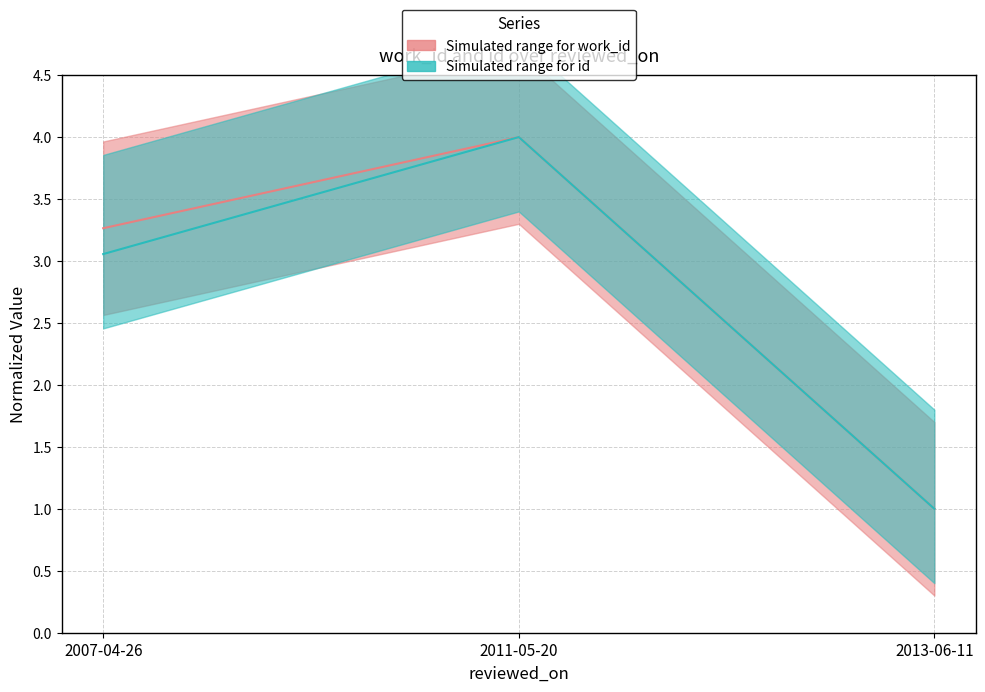

The id median series shows 1.5 at 2013-06-11. True or false?

False